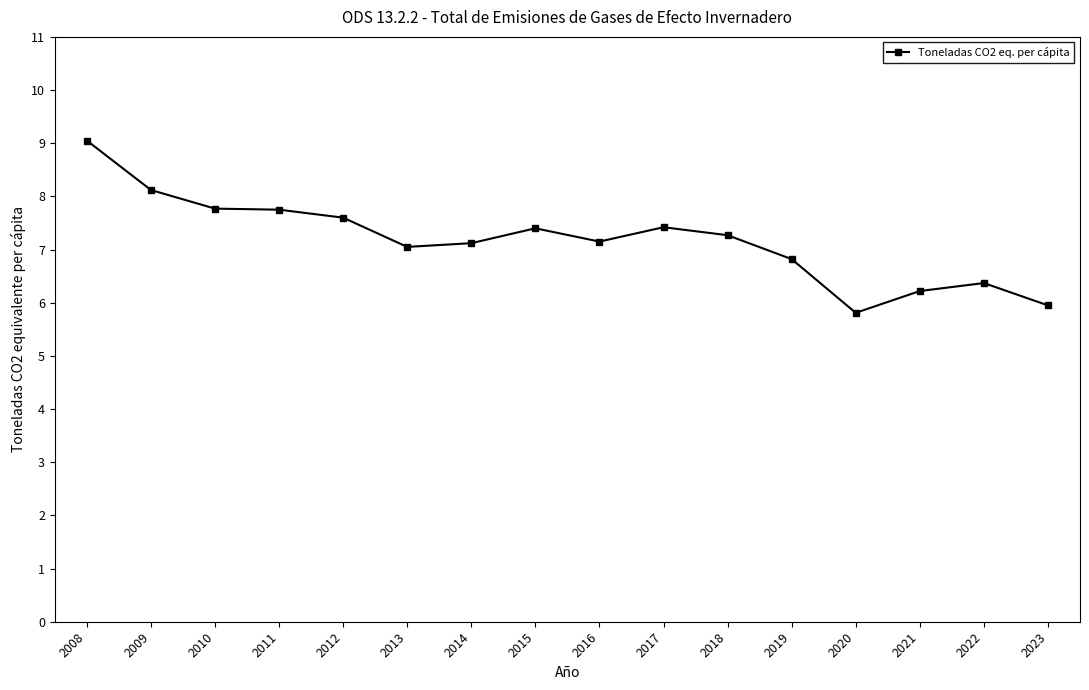

What is the value of the 7th point from the left?

7.1